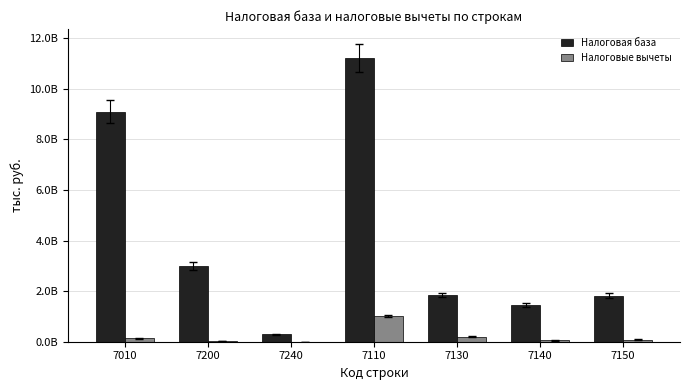

What is the label of the 4th bar from the left?

7110